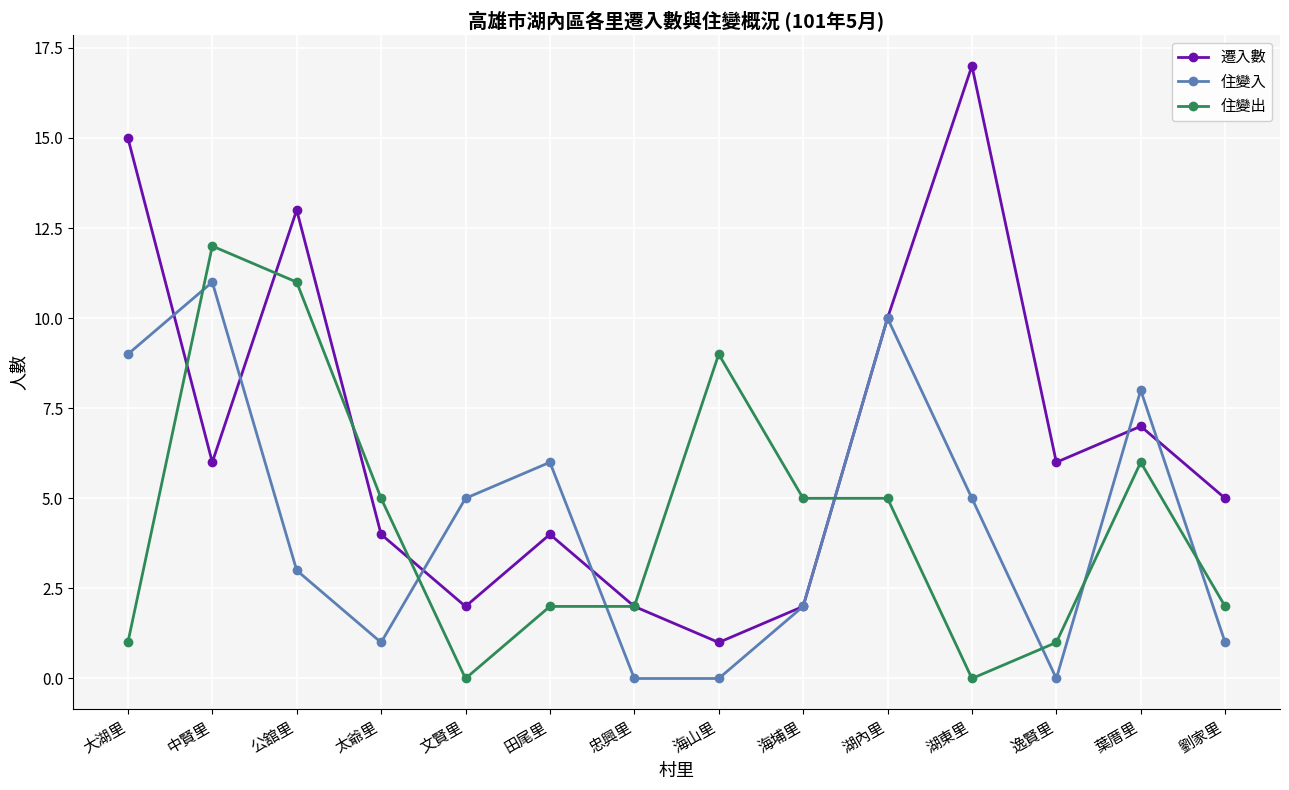

Which series has the widest spread of values?

遷入數